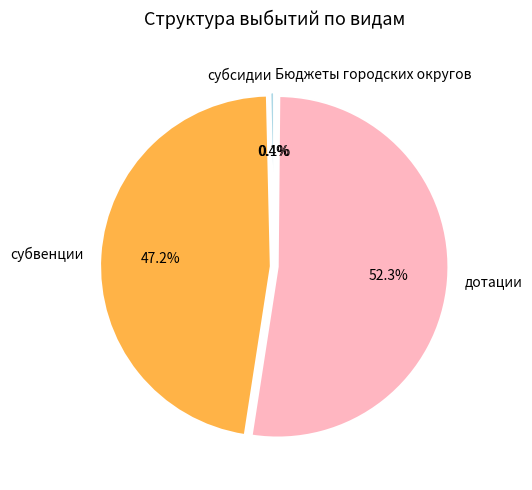

Which category accounts for the majority?

дотации